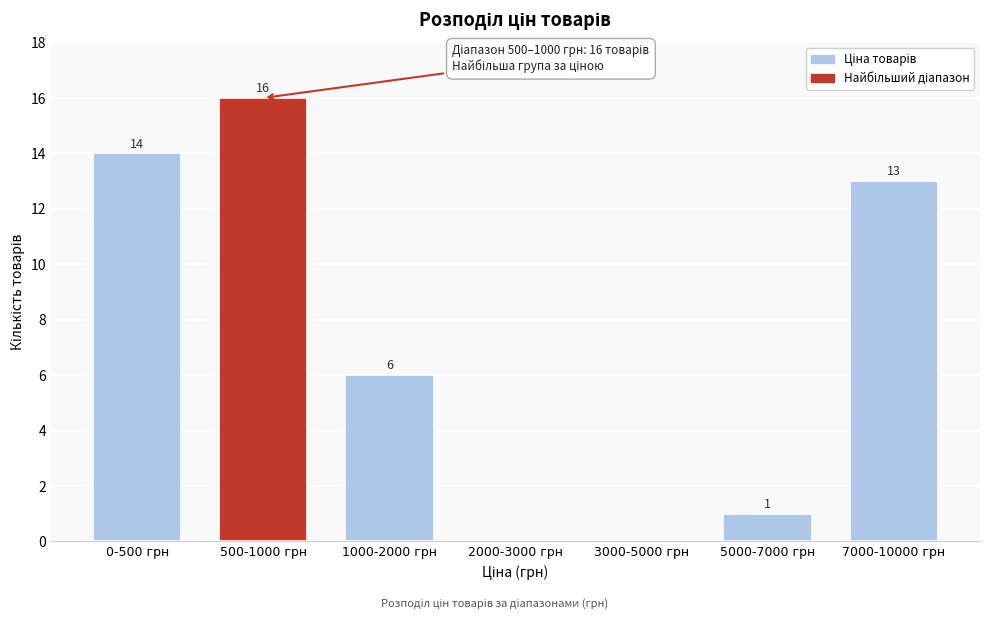

Reading left to right, what are all the values shown in this chart?

0-500 грн=14	500-1000 грн=16	1000-2000 грн=6	2000-3000 грн=0	3000-5000 грн=0	5000-7000 грн=1	7000-10000 грн=13